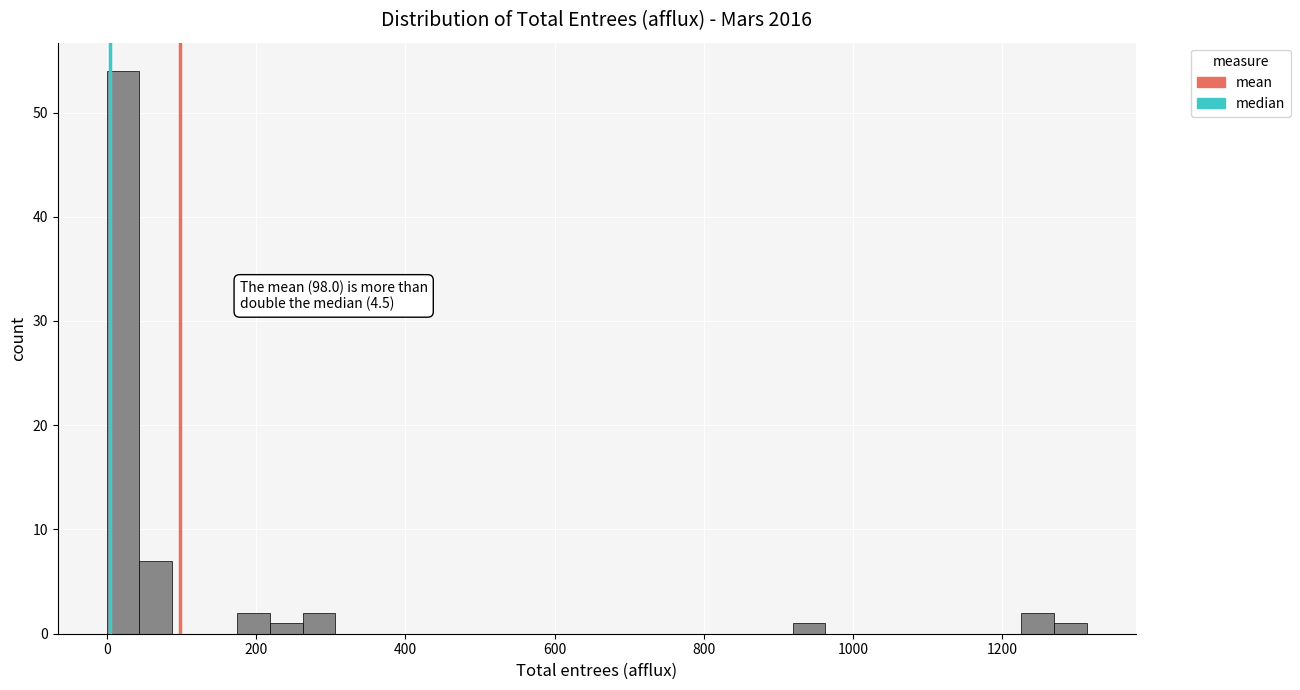

Read against the x-axis, roughly where is the centre of the tallest bar?

20